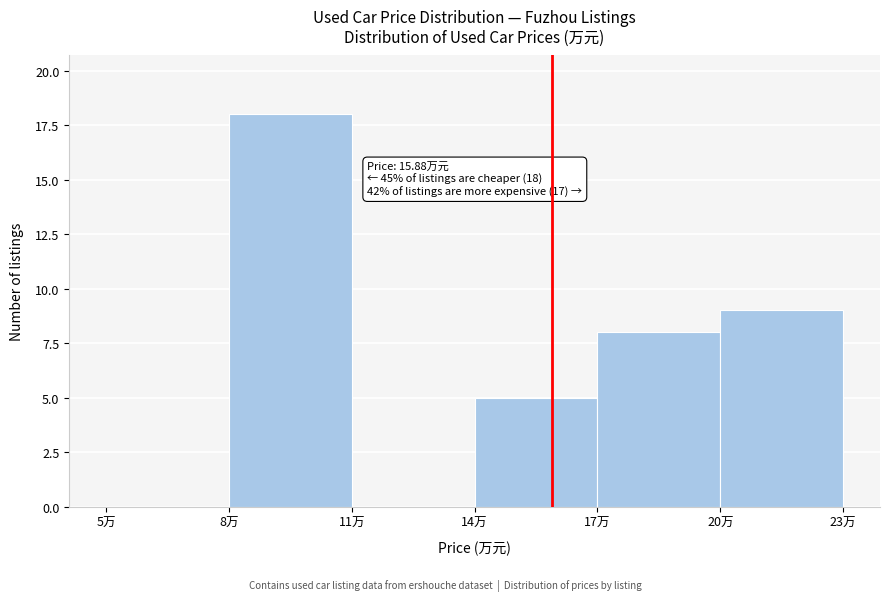

Which range on the x-axis has the tallest bar?

8 to 11